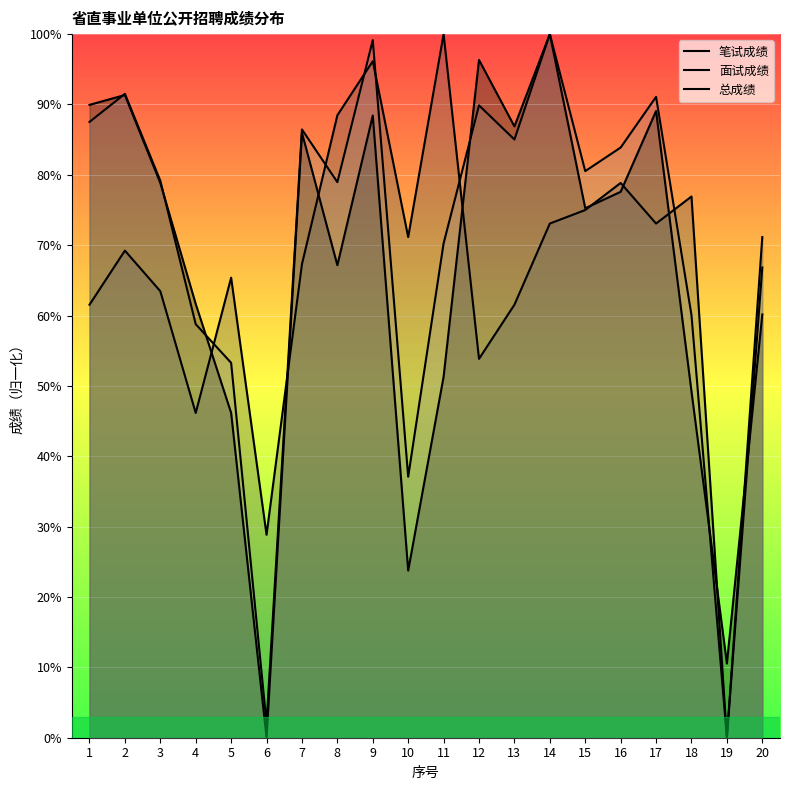

True or false: 面试成绩 has a value of 71.2 at 20.

True